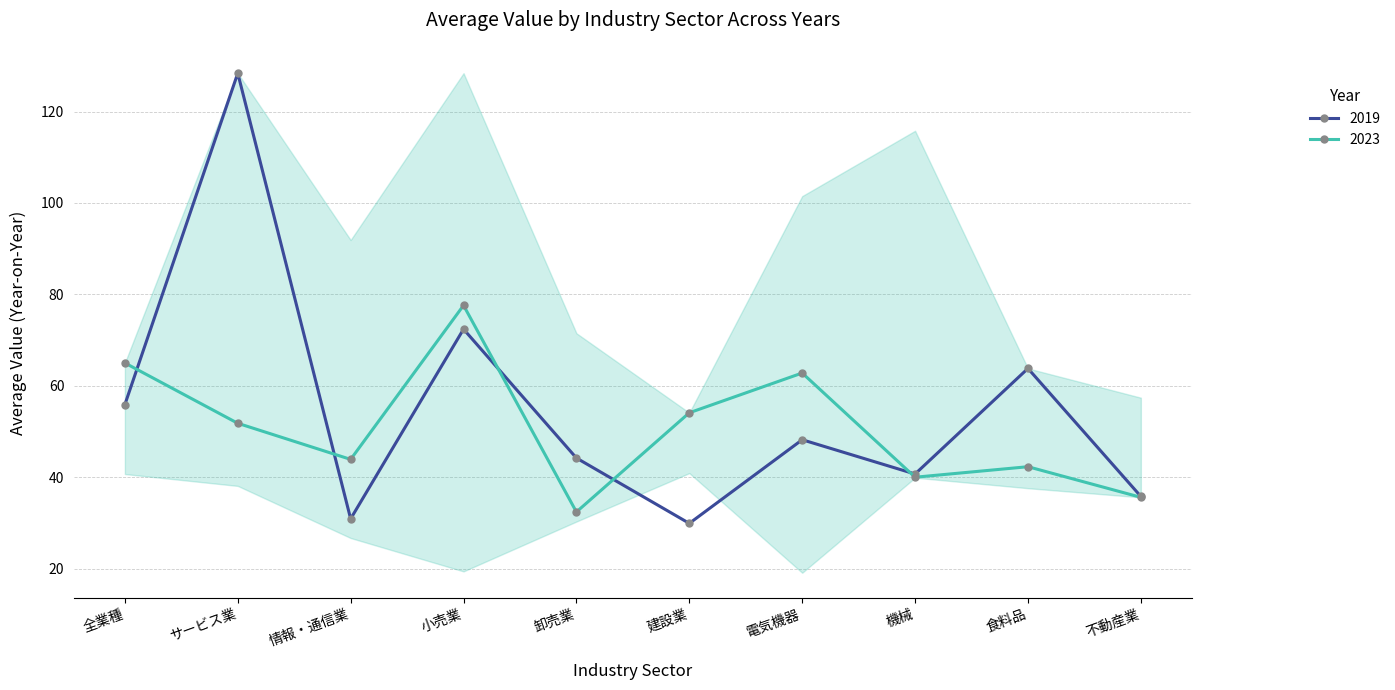

Reading left to right, extract all data points from this chart.

2019: 55.9	128.4	30.9	72.4	44.2	29.9	48.2	40.7	63.8	35.8
2023: 65.0	51.8	43.9	77.6	32.4	54.1	62.8	40.0	42.3	35.6